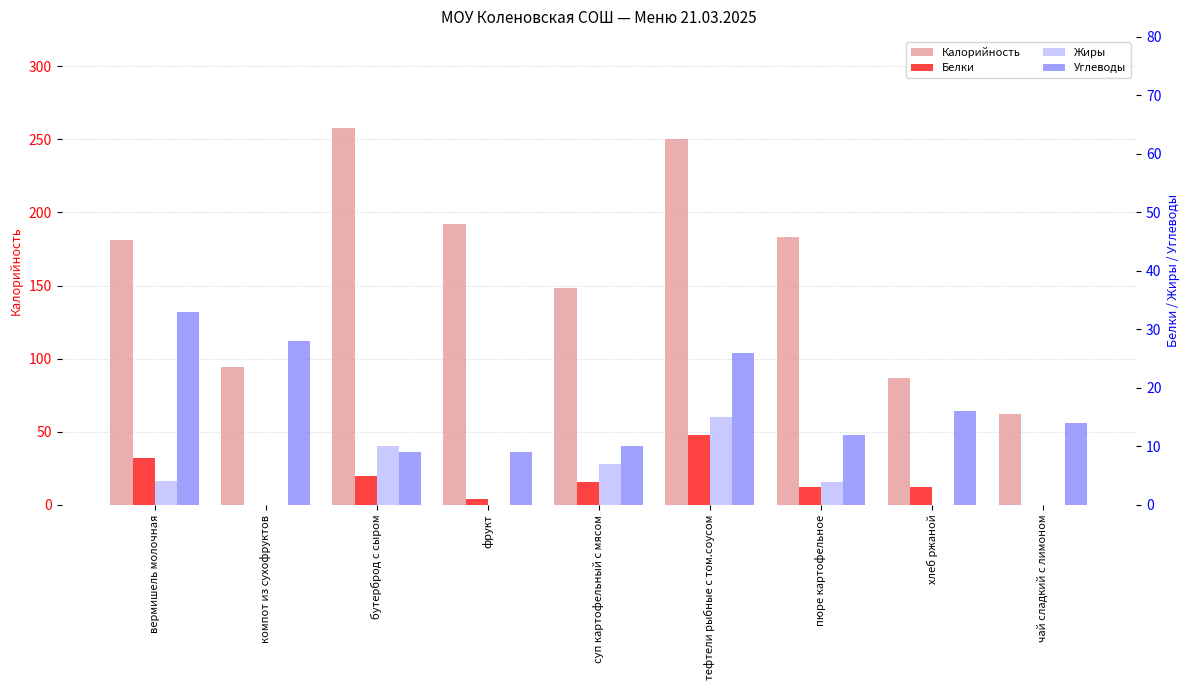

The value of Жиры at бутерброд с сыром is 10.0. True or false?

True